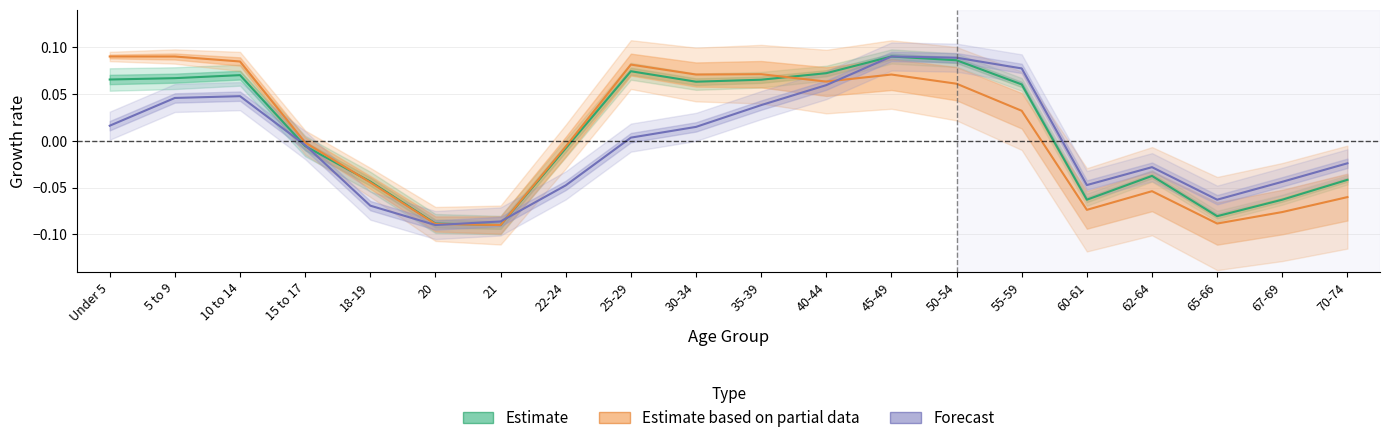

The value of Estimate based on partial data at 55-59 is 0.0. True or false?

False